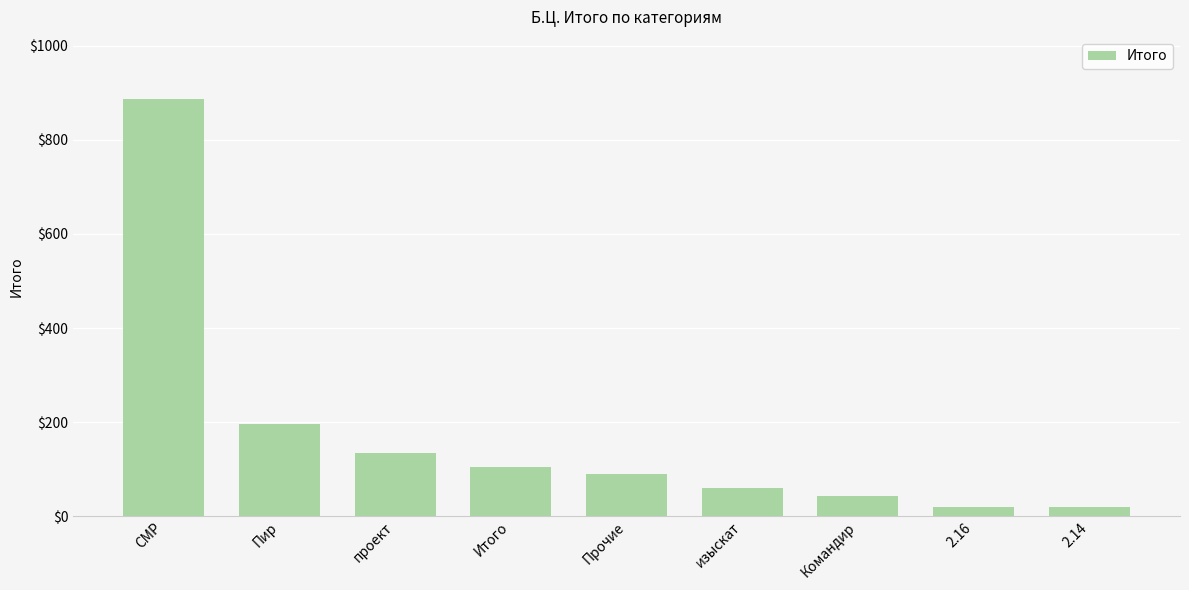

How many values exceed 90?

5